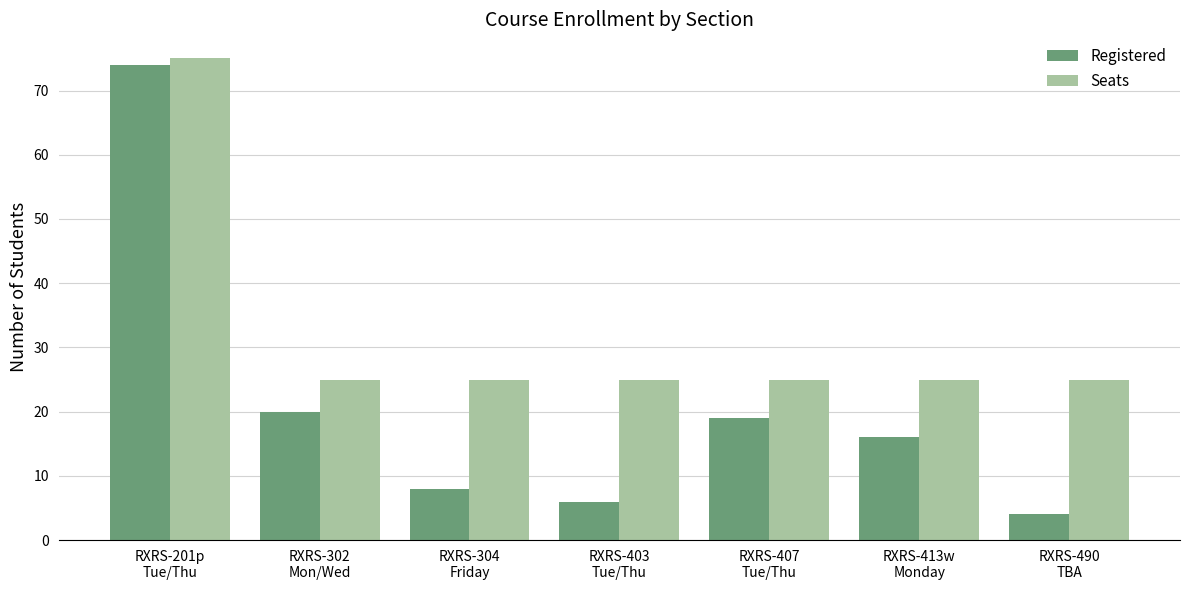

What is the label of the 1st bar from the right?

RXRS-490
TBA